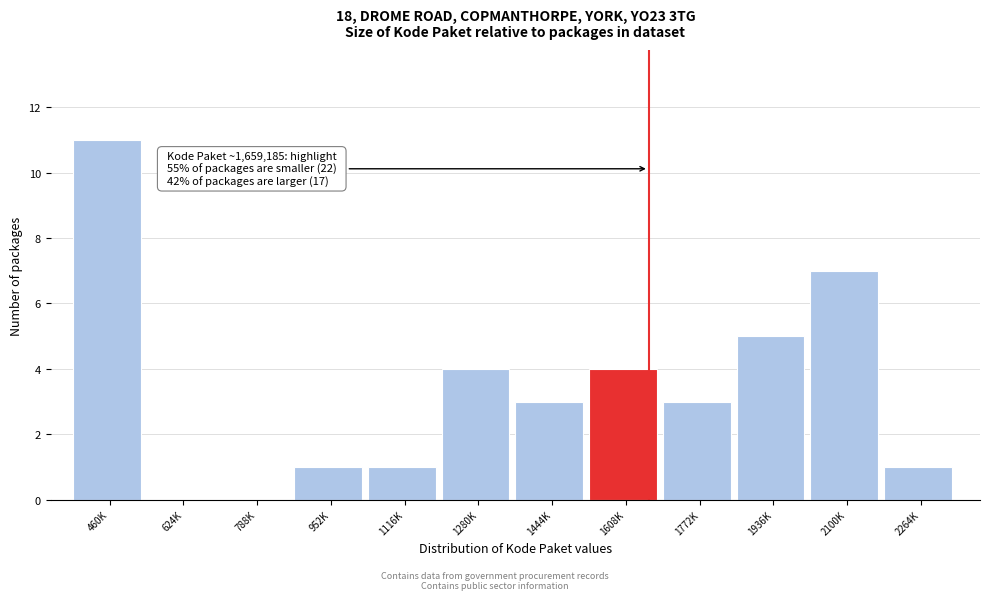

Reading left to right, extract all data points from this chart.

460K=11	624K=0	788K=0	952K=1	1116K=1	1280K=4	1444K=3	1608K=4	1772K=3	1936K=5	2100K=7	2264K=1